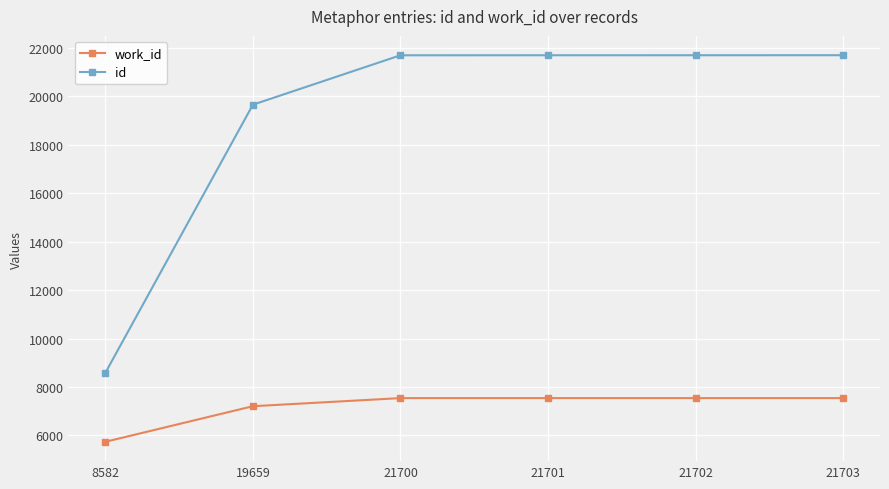

True or false: id and work_id cross at least once.

False